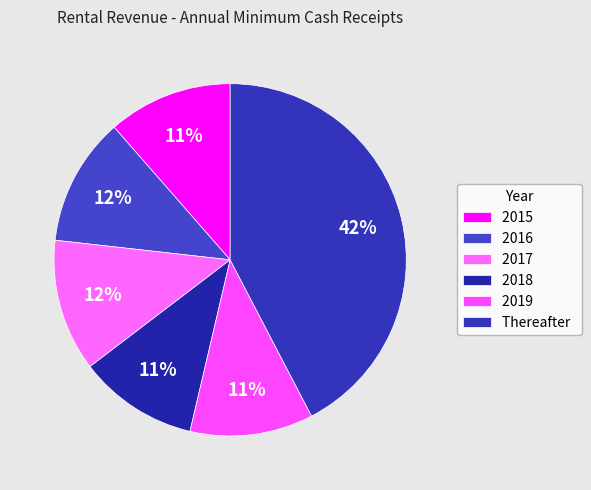

To the nearest percent, what percentage of the pie is 2015?

11%